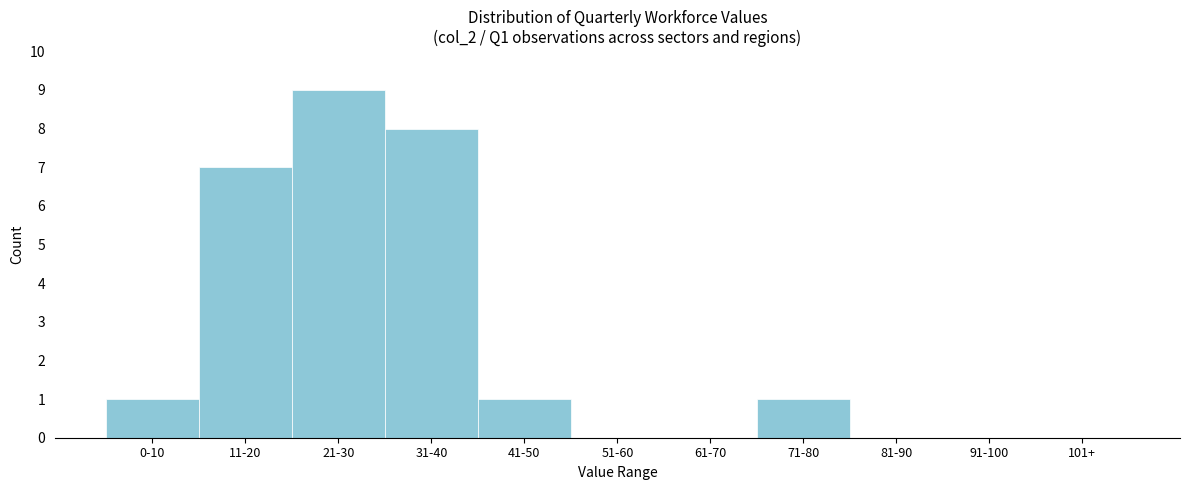

Reading left to right, what are all the values shown in this chart?

0-10=1	11-20=7	21-30=9	31-40=8	41-50=1	51-60=0	61-70=0	71-80=1	81-90=0	91-100=0	101+=0